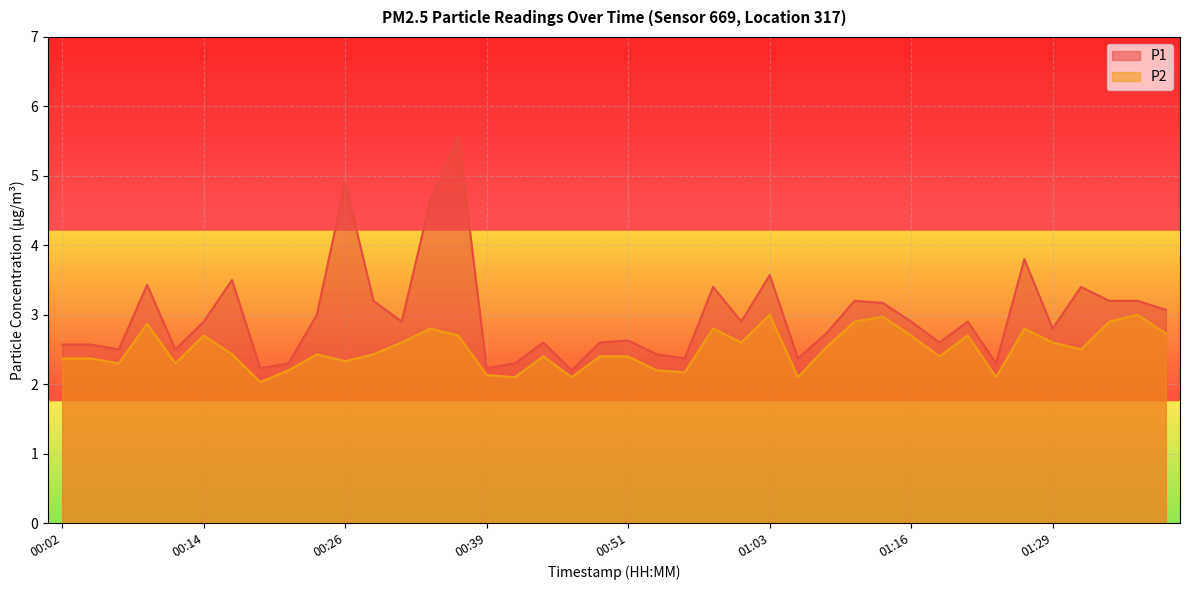

Between 00:36 and 00:46, which is larger?

00:36